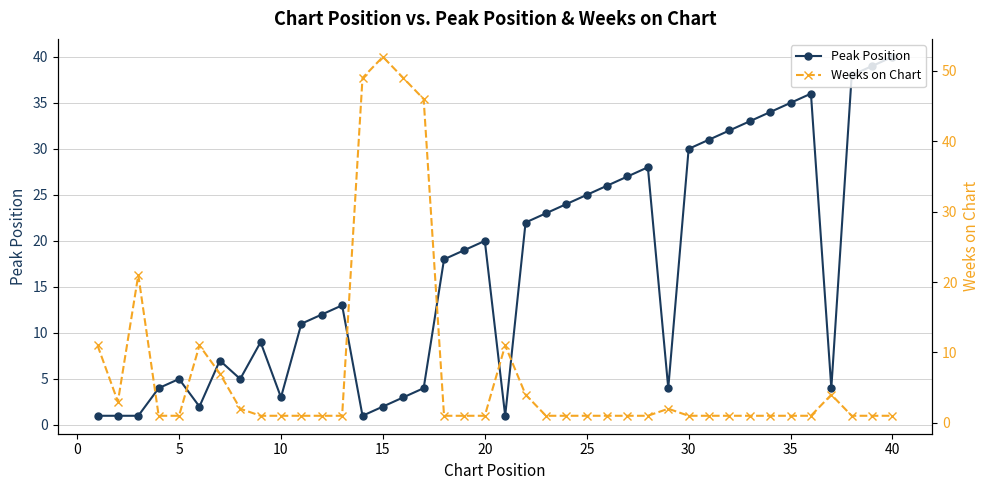

True or false: Weeks on Chart has a value of 17 at 20.

False